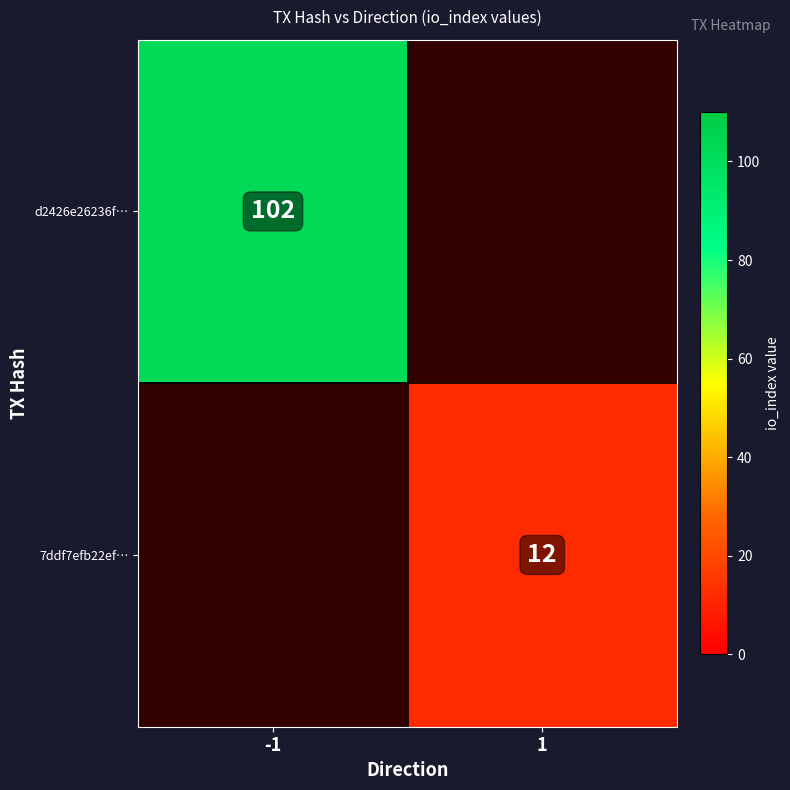

What is the maximum value shown in the chart?

102.0